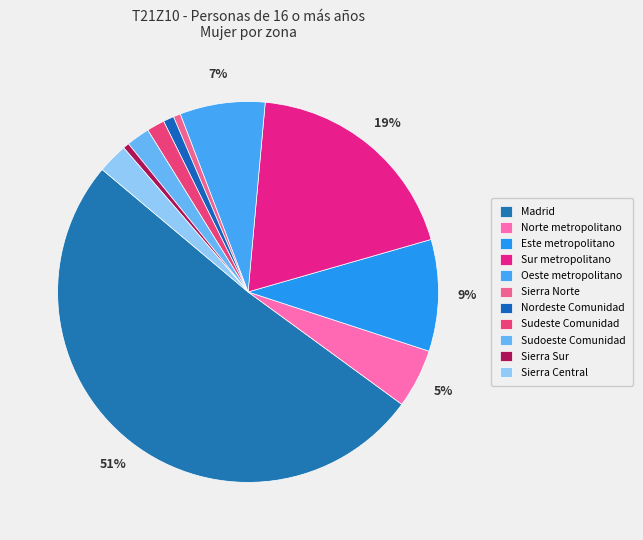

What percentage do Madrid and Norte metropolitano together represent?

56.1%